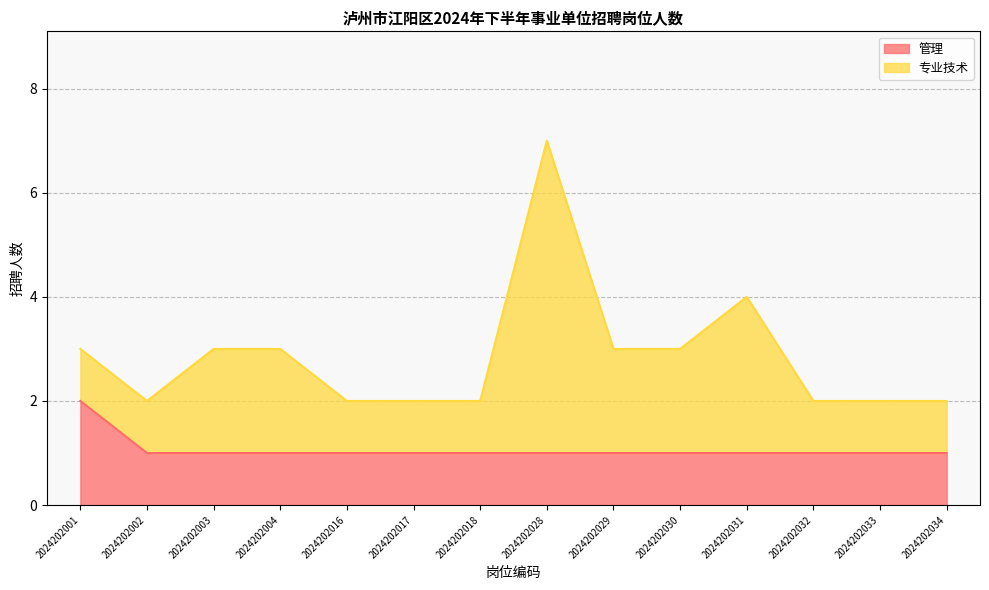

What is the total value across all series at 2024202028?

7